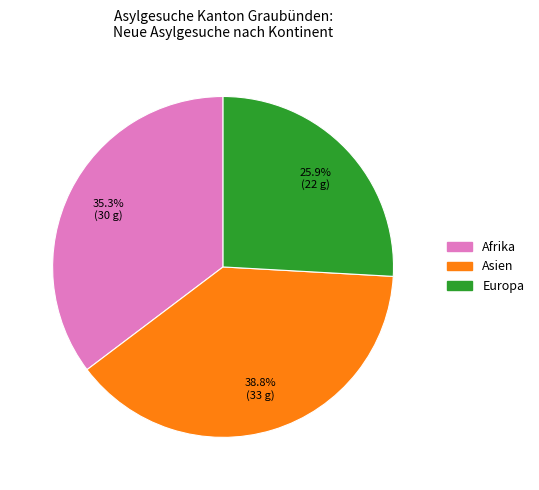

To the nearest percent, what is the difference between the largest and smallest slice percentages?

13%